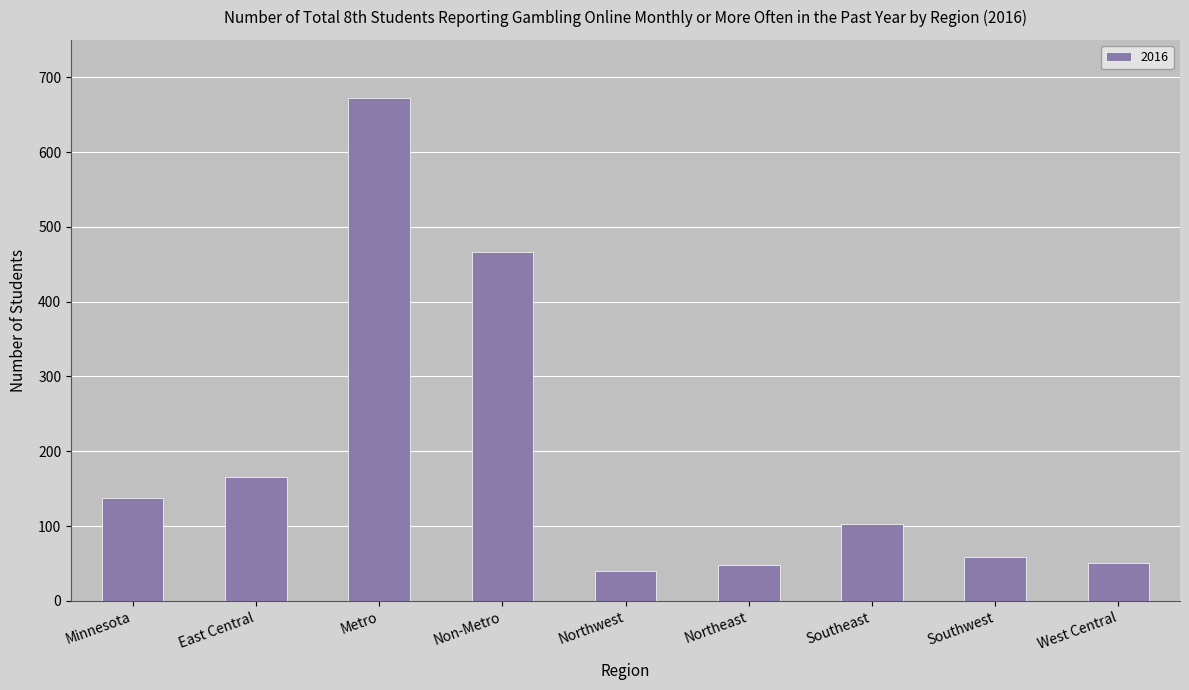

Where is the data nearest to the value 356?

Non-Metro